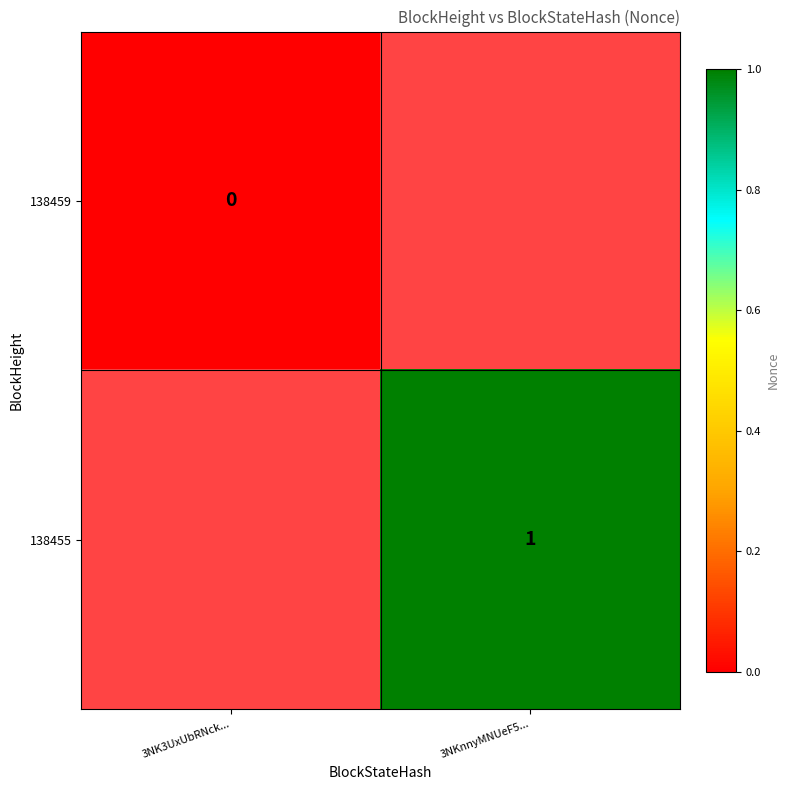

Is it true that 138455 equals 2 at 3NKnnyMNUeF5...?

False